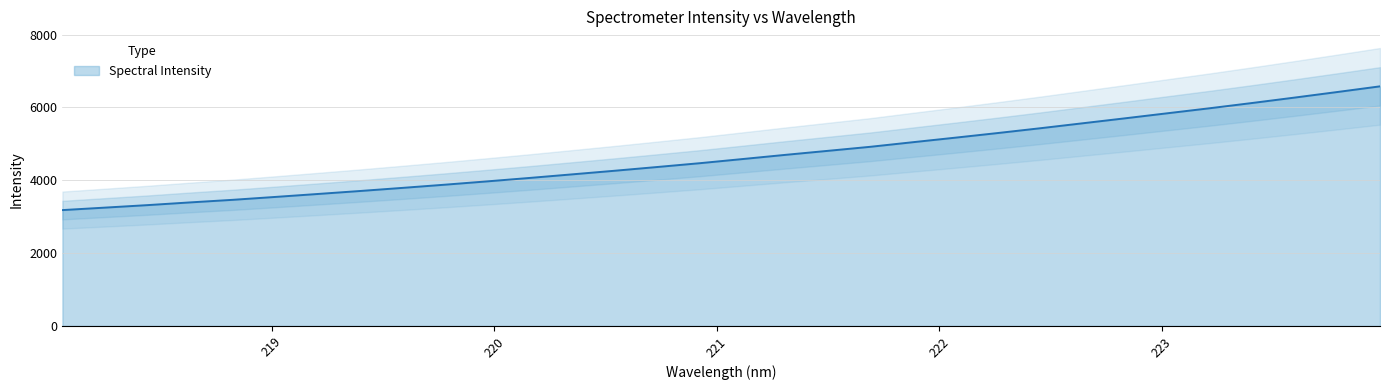

What is the difference between the second highest and minimum values?

3242.3